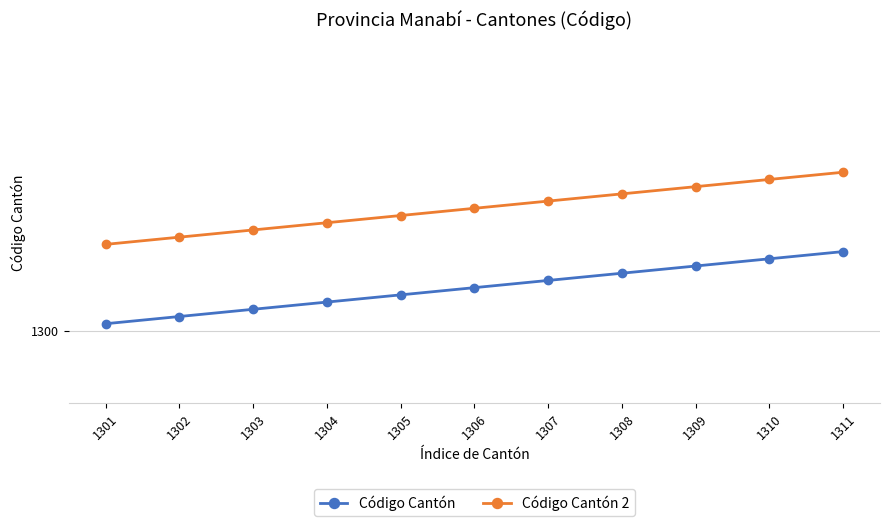

True or false: Código Cantón 2 has more than 1 interior local peaks.

False